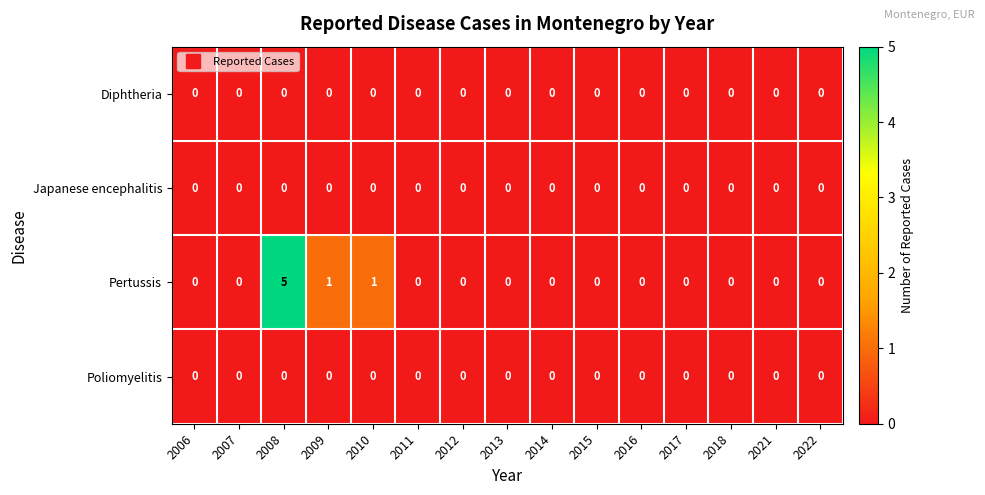

What is the sum of all Pertussis values?

7